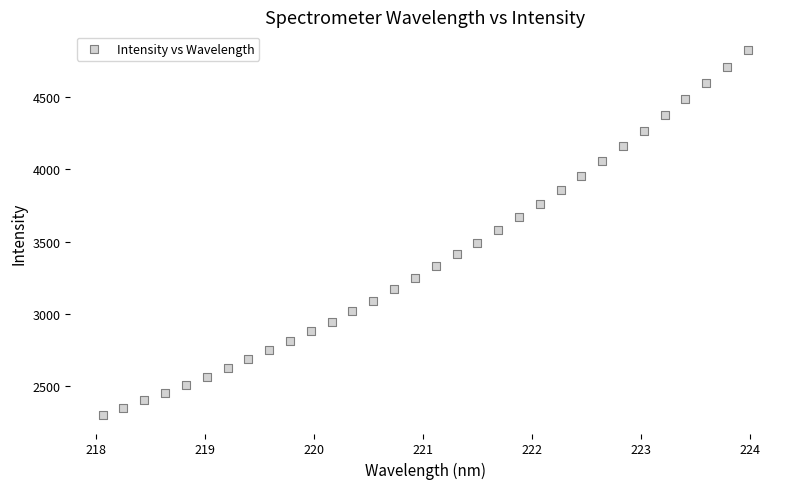

What is the range of Y values (max minus min)?

2529.3